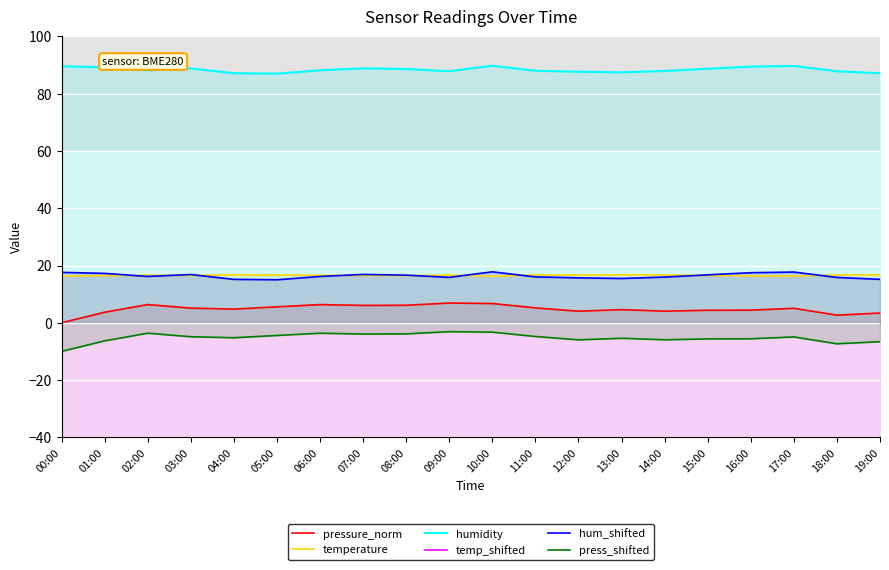

The value of humidity at 08:00 is 59.2. True or false?

False